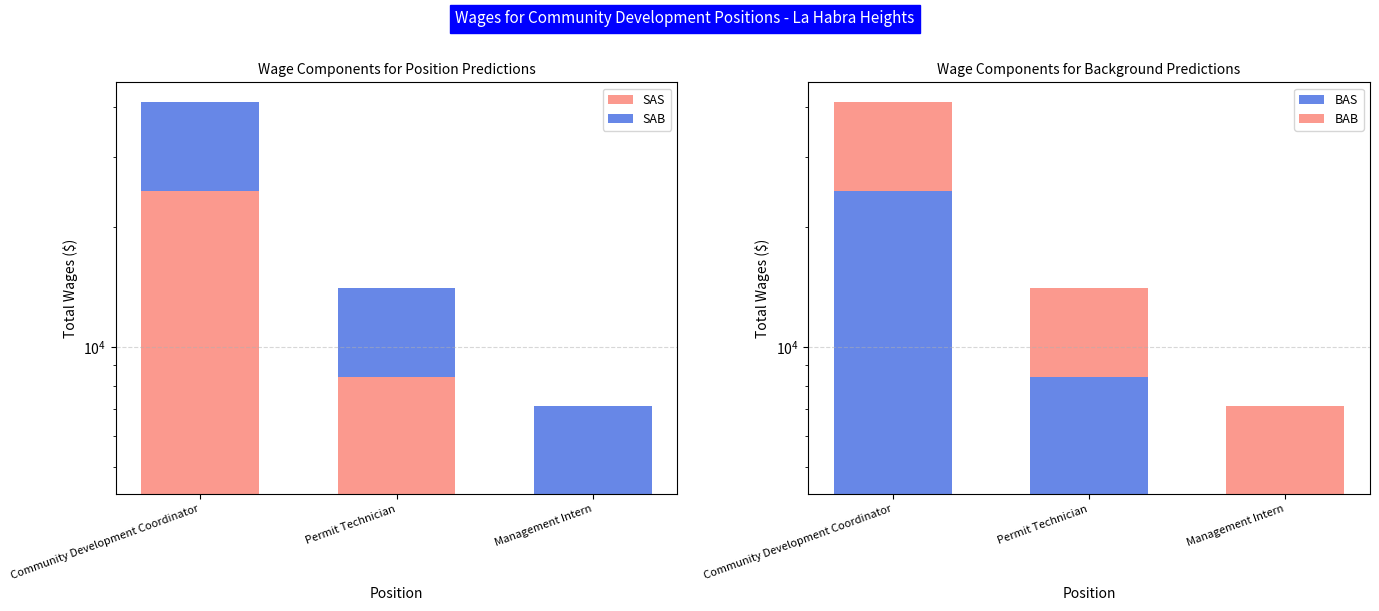

Is it true that SAS equals 5714.6 at Management Intern?

False